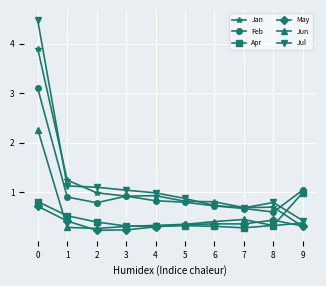

List the series in order of their peak value, highest first.

Jul, Jan, Feb, Jun, Apr, May